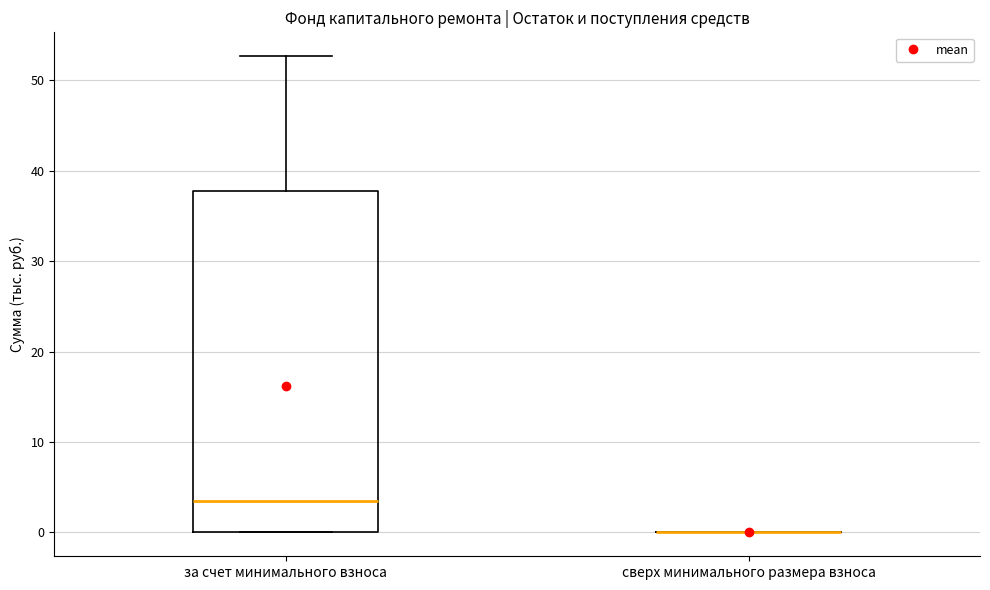

Comparing the boxes themselves (not the whiskers), which one is the tallest?

за счет минимального взноса